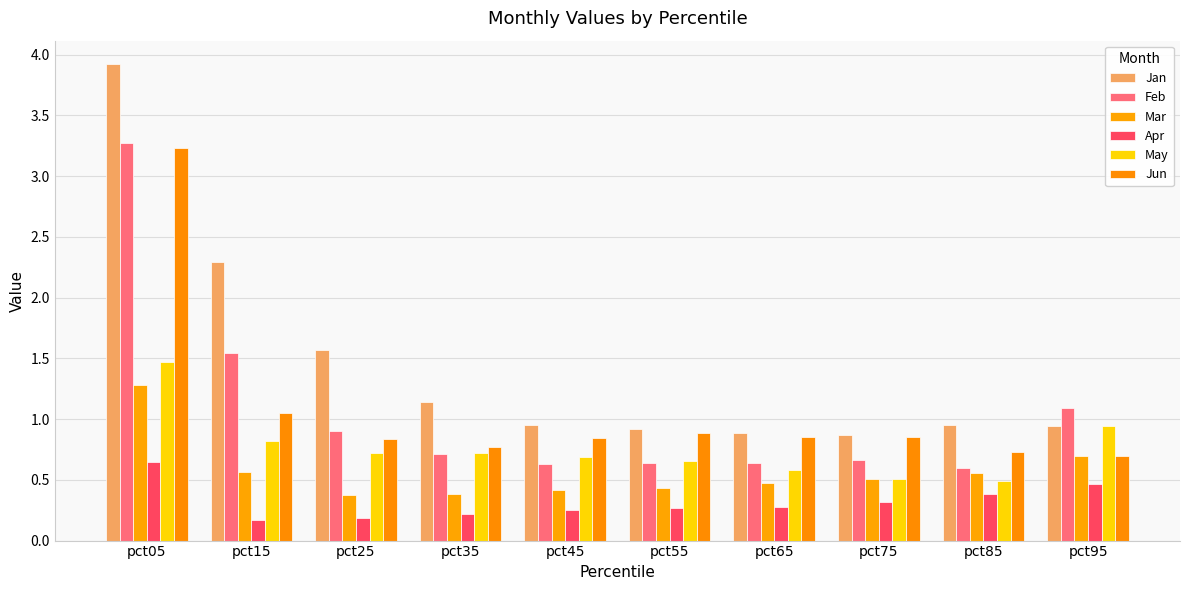

What are all the series names shown in the legend?

Jan, Feb, Mar, Apr, May, Jun